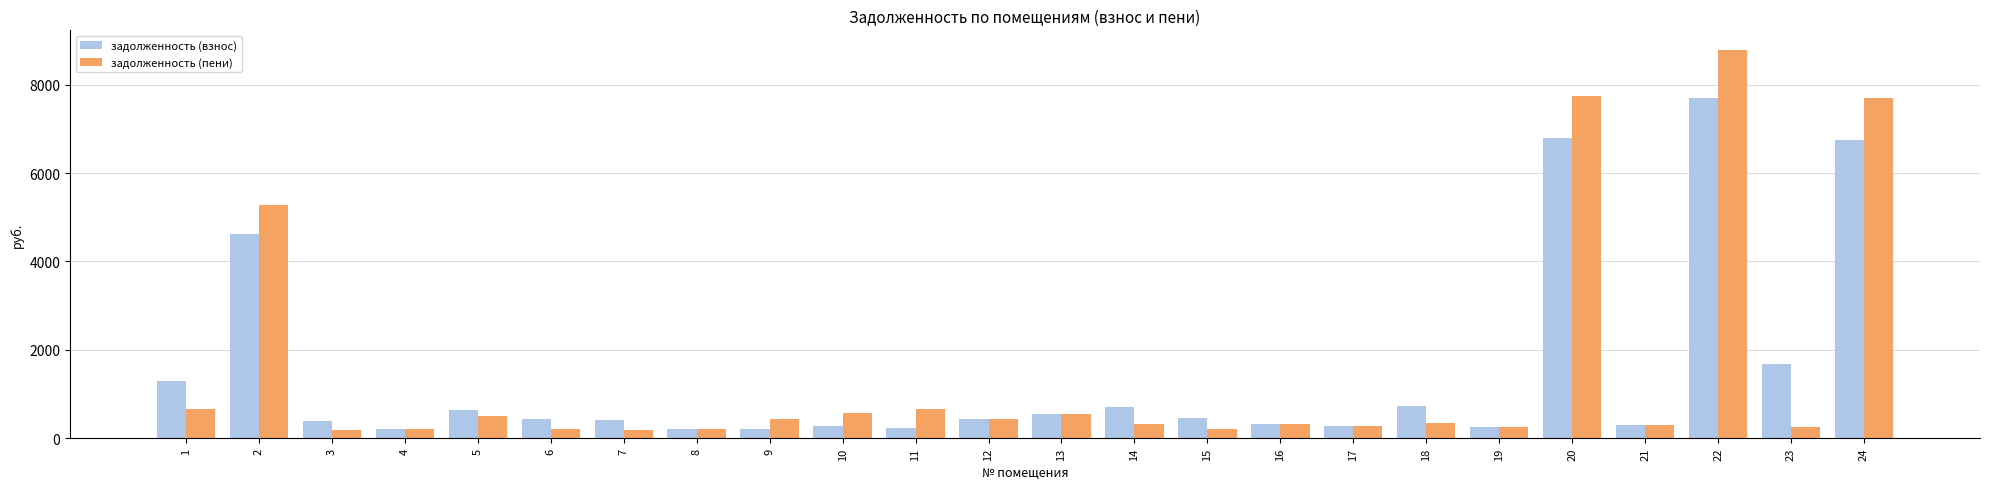

Does the chart contain any negative values?

No